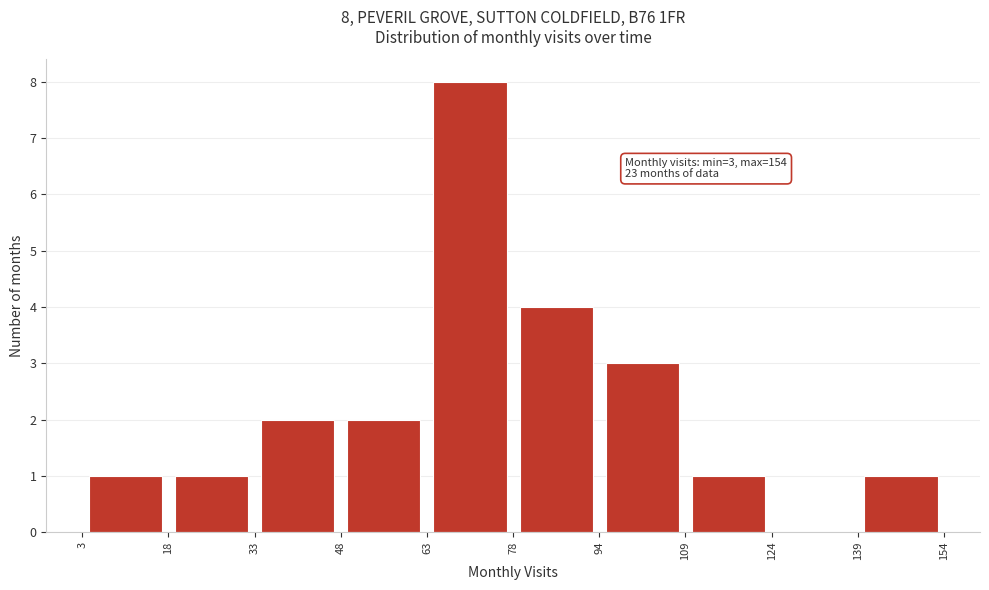

Over which range of the x-axis is the bar tallest?

63 to 78